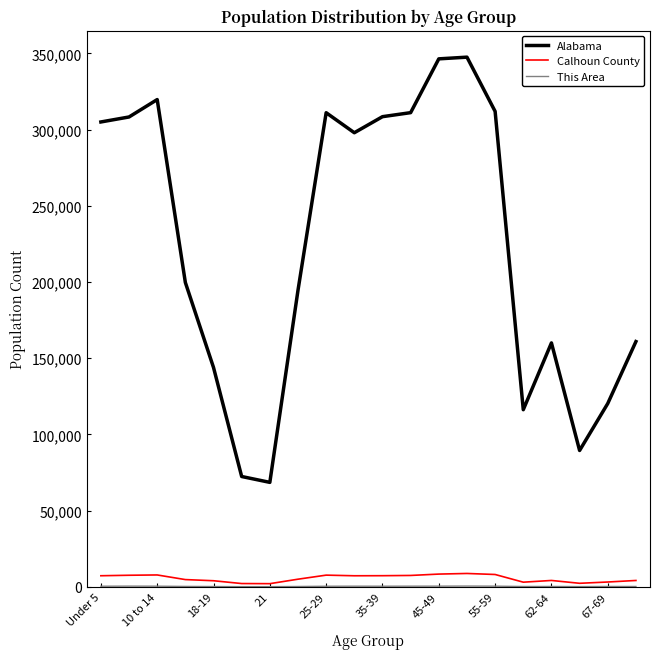

True or false: Alabama and Calhoun County cross at least once.

False